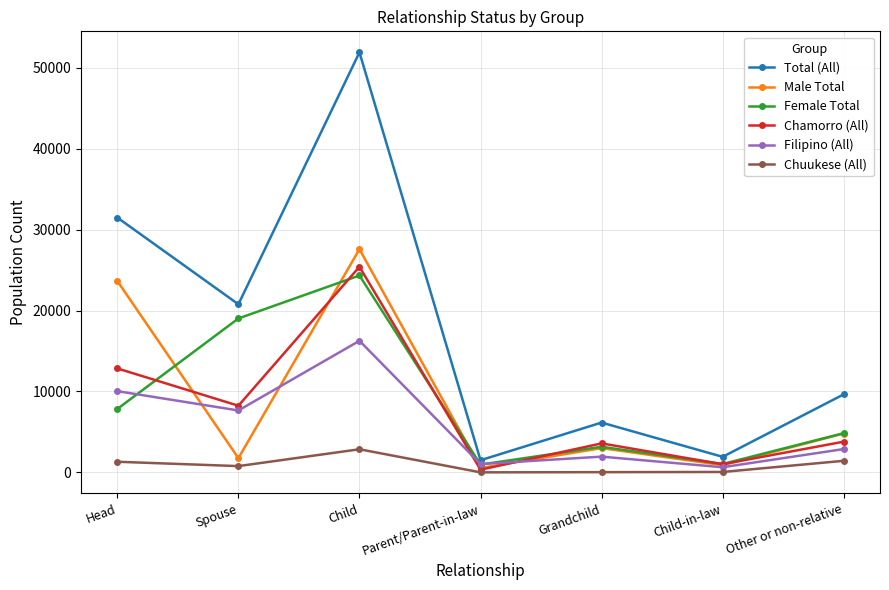

What is the sum of the Female Total values at Grandchild and Spouse?

22183